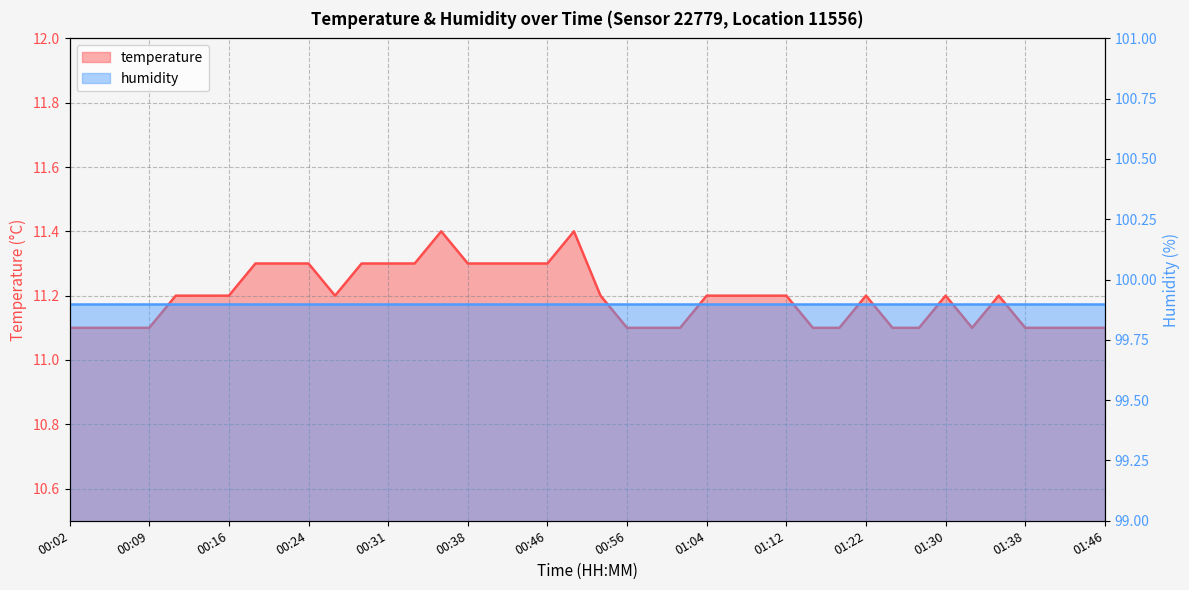

Count the values in the range 11 to 12.

40